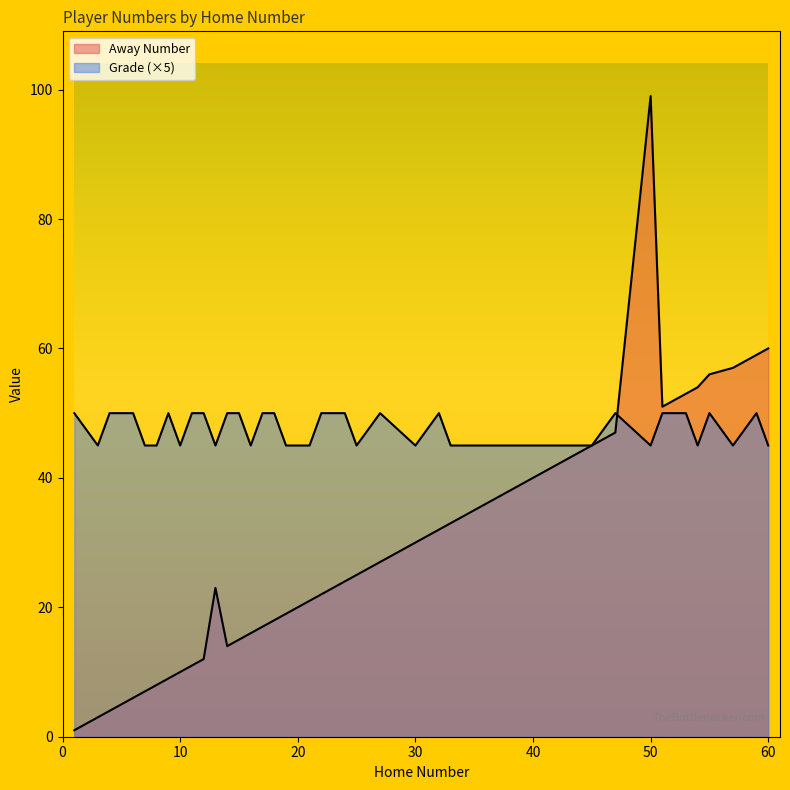

What is the sum of the Away Number values at 10 and 6?

16